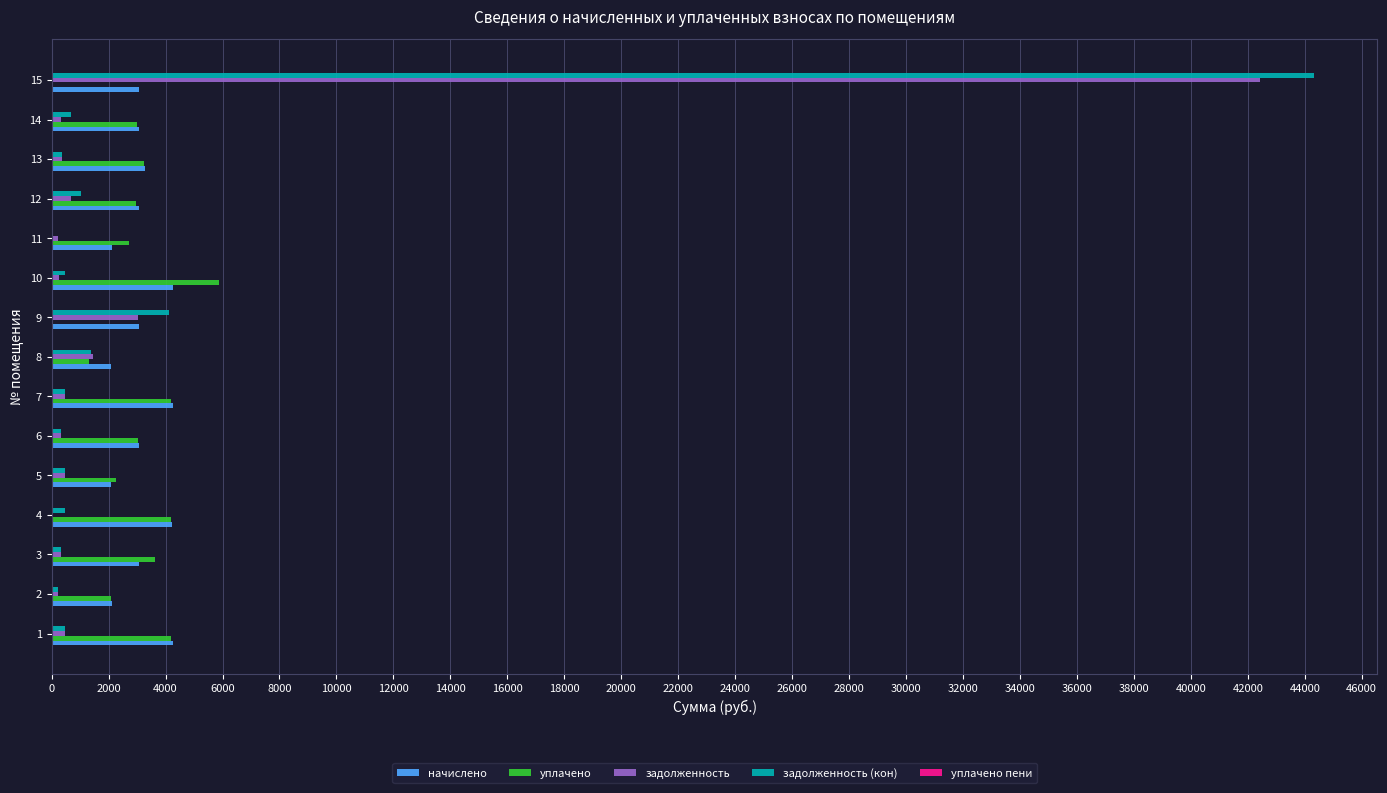

How many data points in задолженность (кон) are above 471?

10